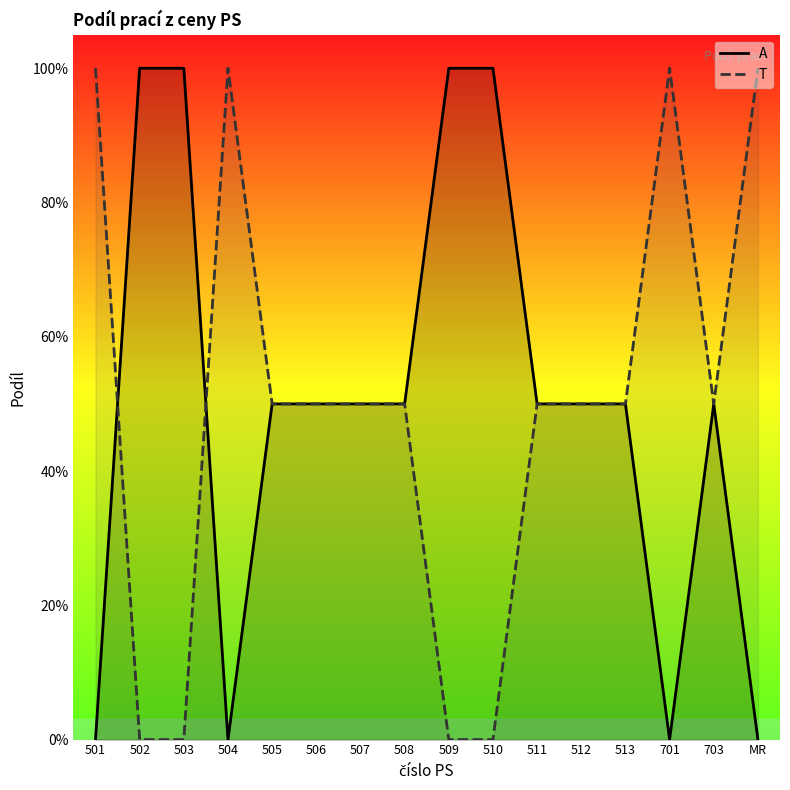

Reading right to left, extract all data points from this chart.

A: 0.0	0.5	0.0	0.5	0.5	0.5	1.0	1.0	0.5	0.5	0.5	0.5	0.0	1.0	1.0	0.0
T: 1.0	0.5	1.0	0.5	0.5	0.5	0.0	0.0	0.5	0.5	0.5	0.5	1.0	0.0	0.0	1.0